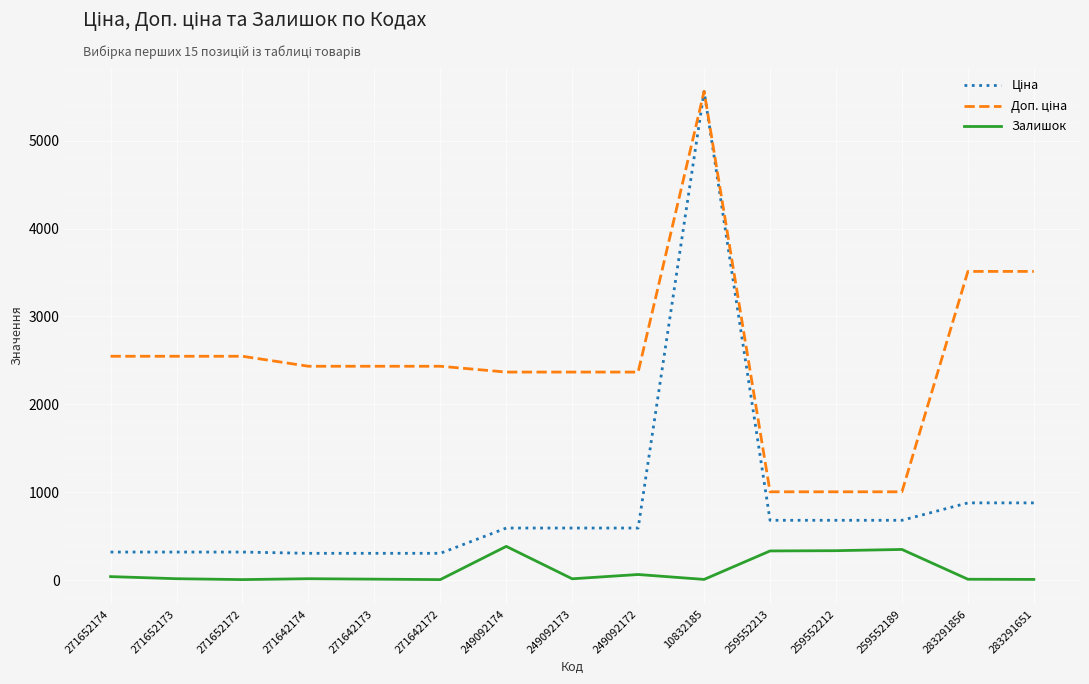

At which category is the sum across all series the highest?

10832185